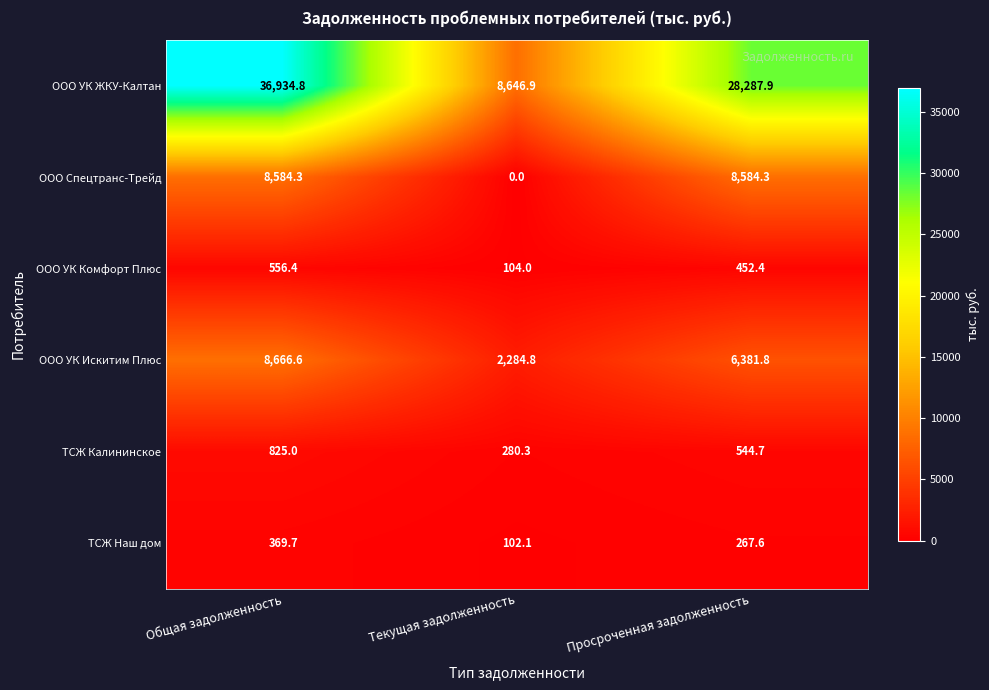

The ООО УК Комфорт Плюс series shows 556.4 at Общая задолженность. True or false?

True